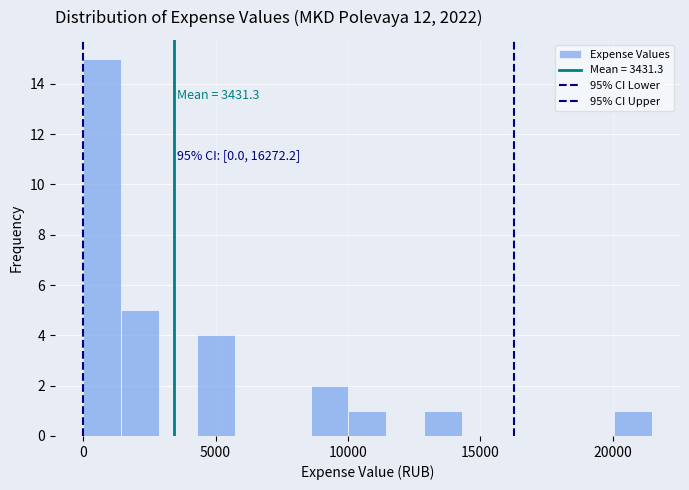

Read against the x-axis, roughly where is the centre of the tallest bar?

500